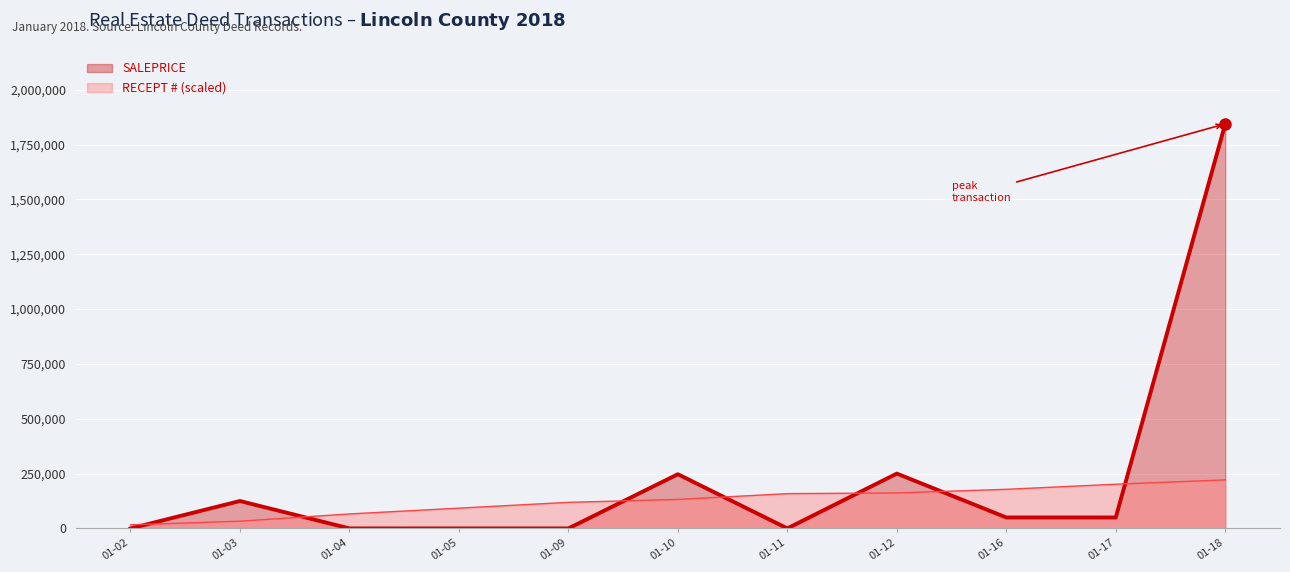

What is the total value across all series at 01-18?

2065952.0